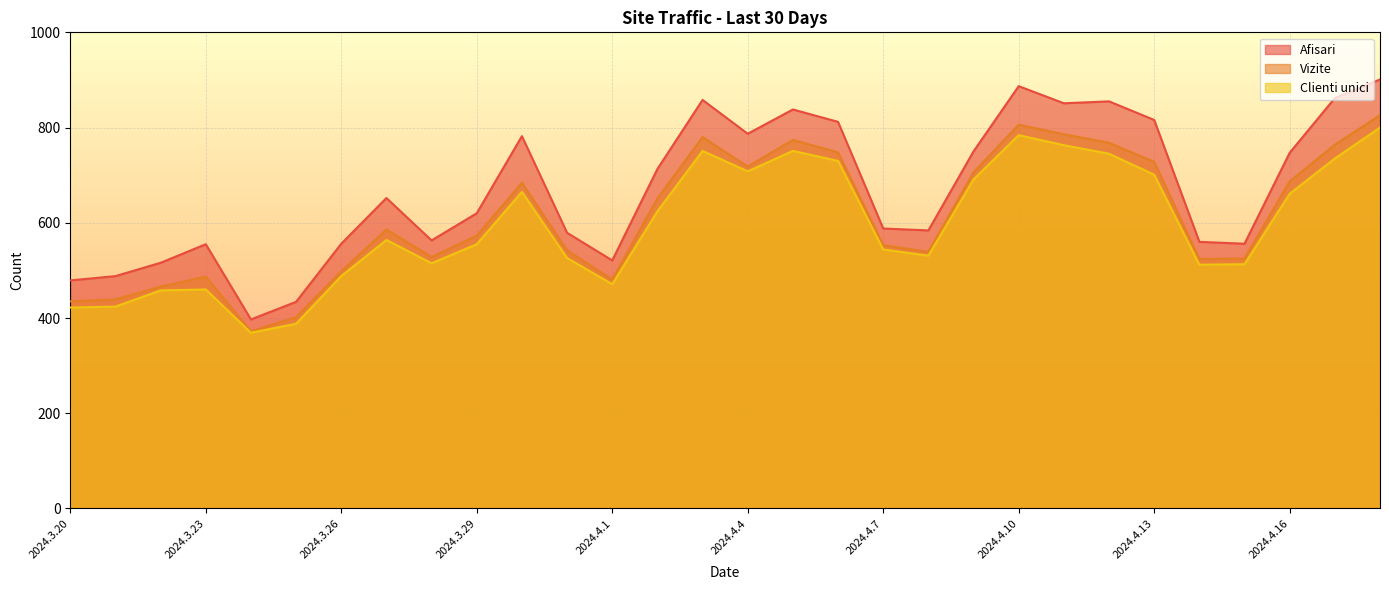

What are all the series names shown in the legend?

Afisari, Vizite, Clienti unici